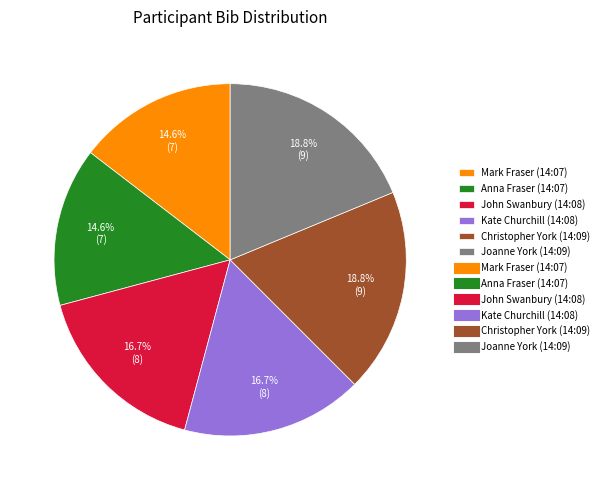

Is there a majority slice in this chart?

No